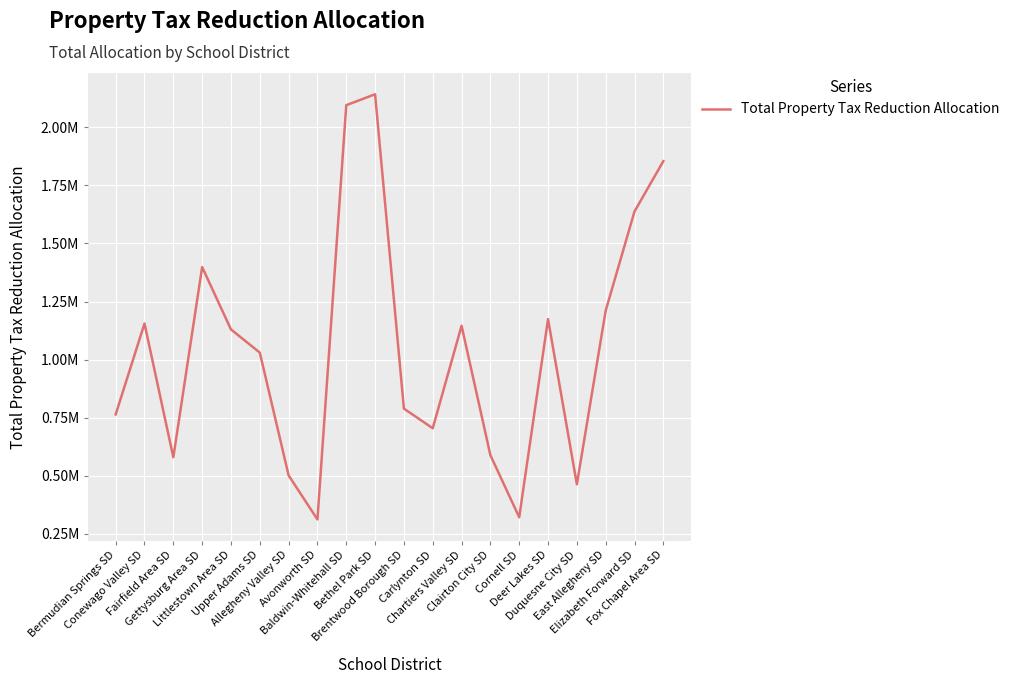

Which has a higher value, Baldwin-Whitehall SD or Elizabeth Forward SD?

Baldwin-Whitehall SD